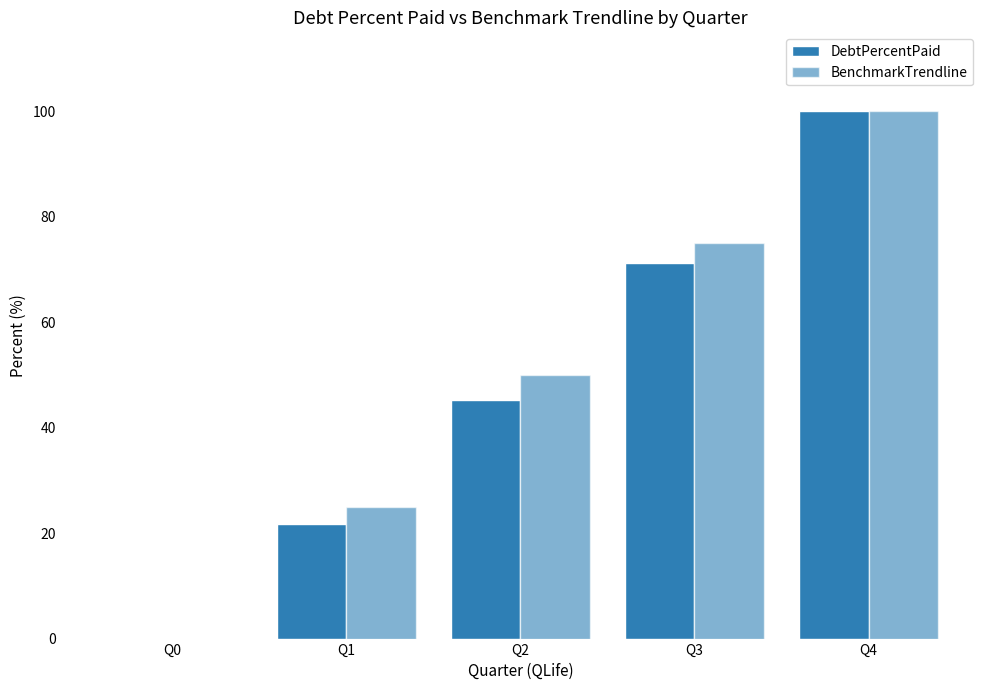

How many groups of bars are there?

5